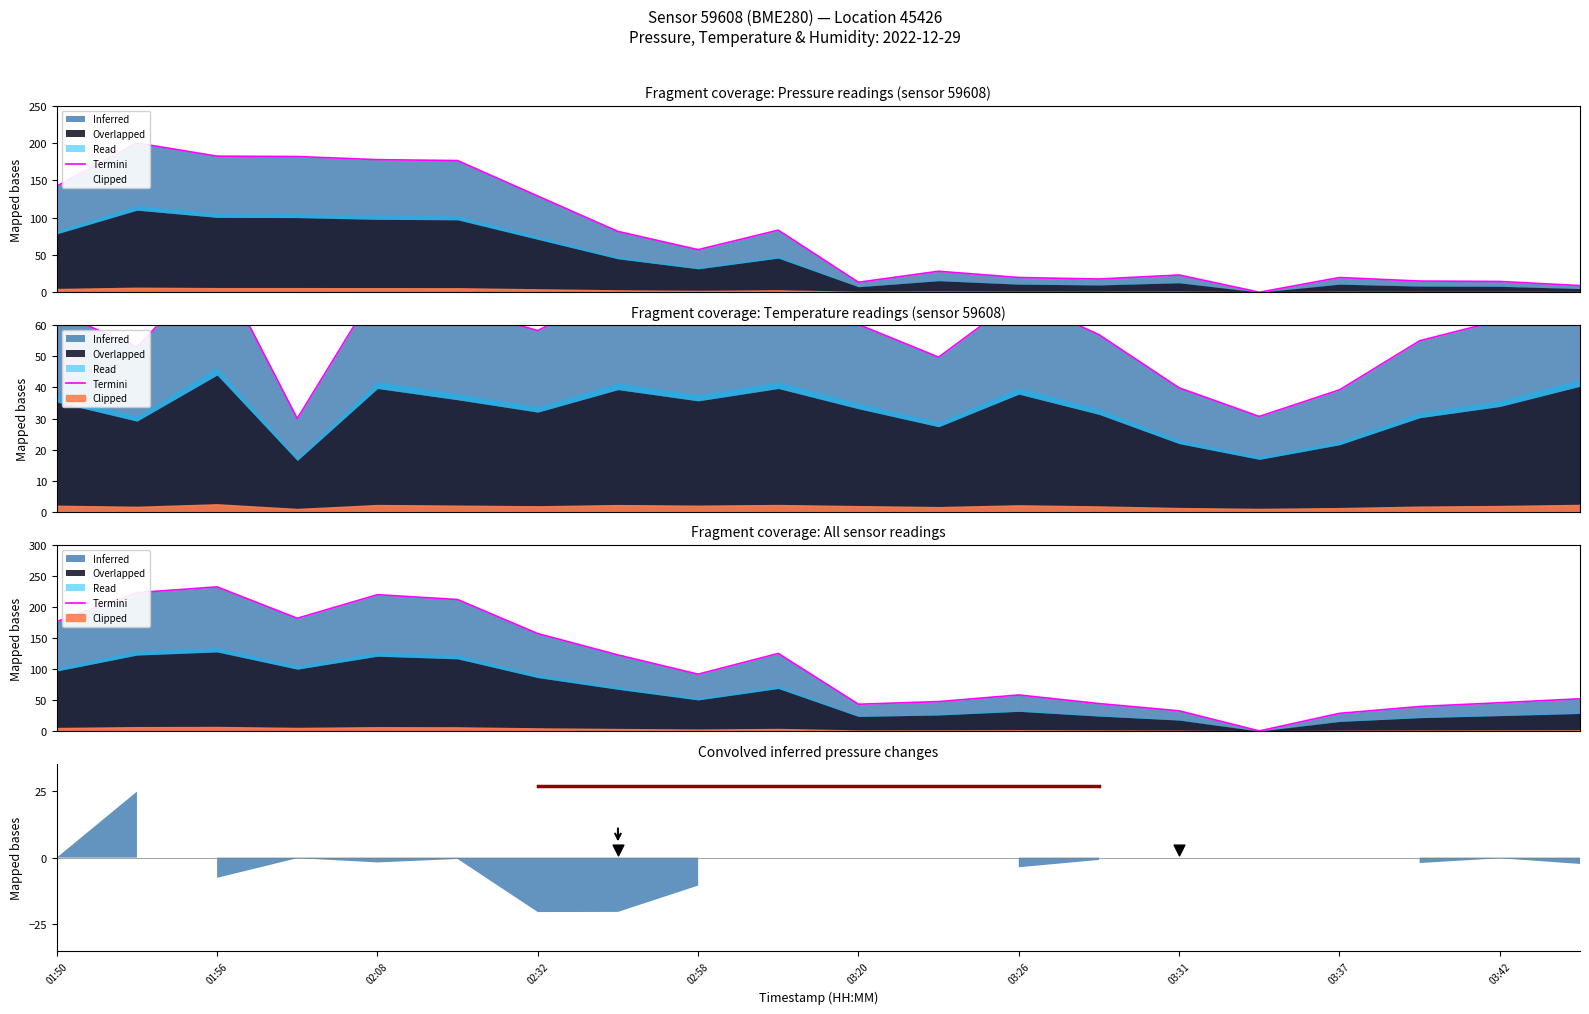

Which series has the largest Y range (max minus min)?

termini